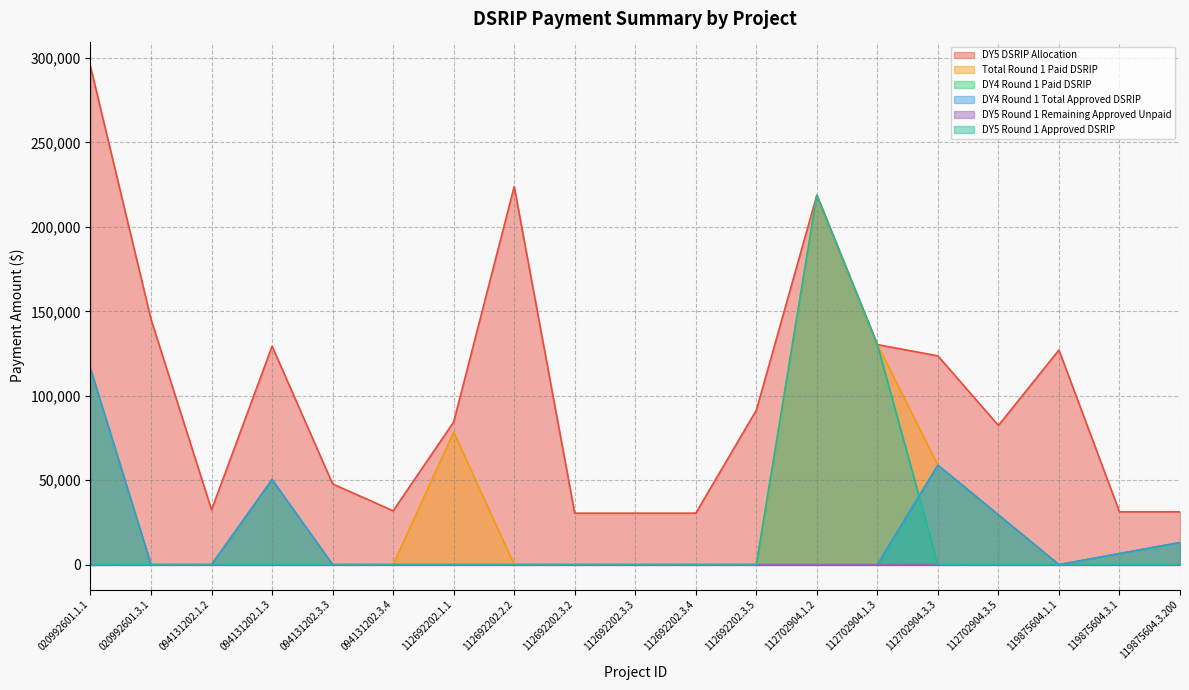

Does the chart display data point markers on the line(s)?

No